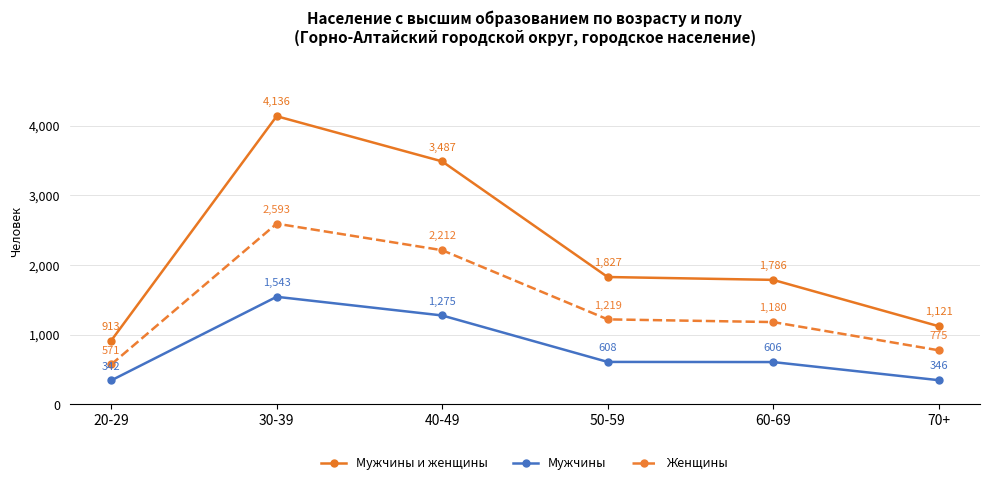

What is the difference between the Женщины values at 70+ and 60-69?

405